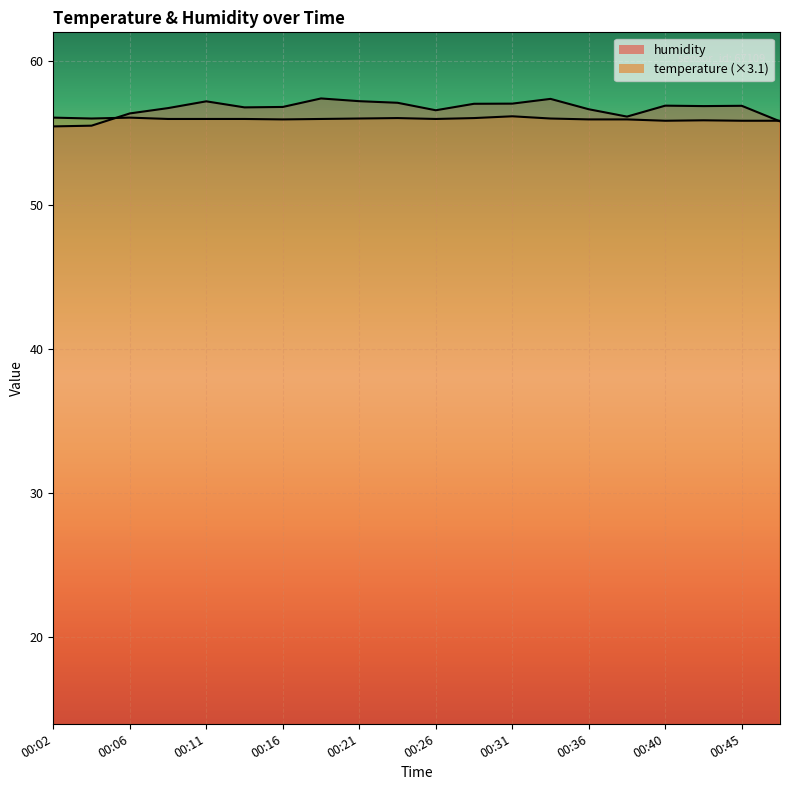

What are all the series names shown in the legend?

temperature, humidity